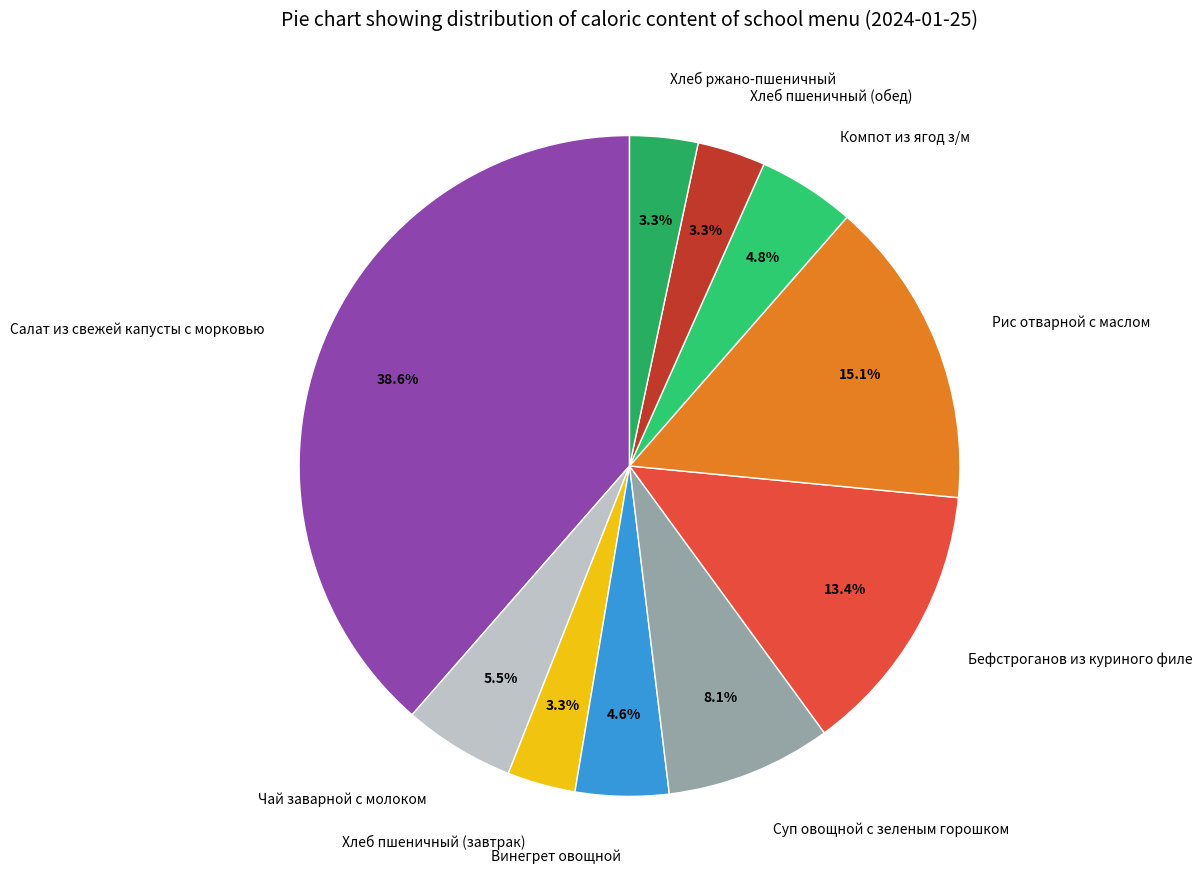

Which has a higher value, Хлеб ржано-пшеничный or Компот из ягод з/м?

Компот из ягод з/м